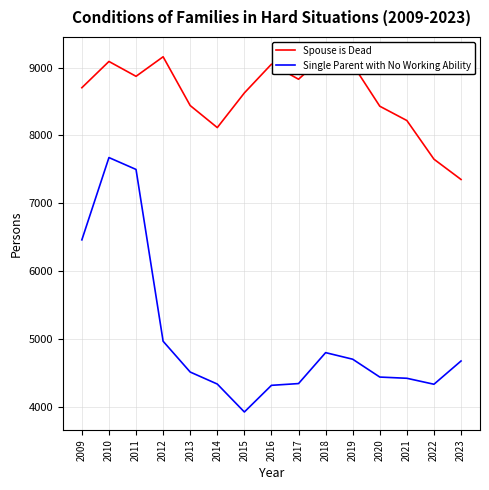

At which category is the sum across all series the highest?

2010